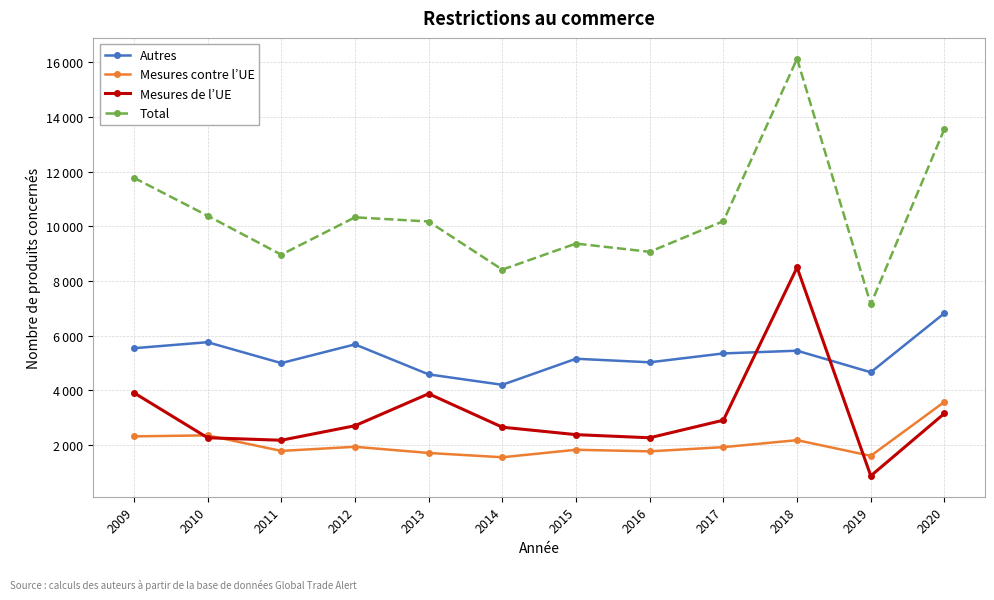

Which category has the highest value in the Mesures contre l’UE series?

2020